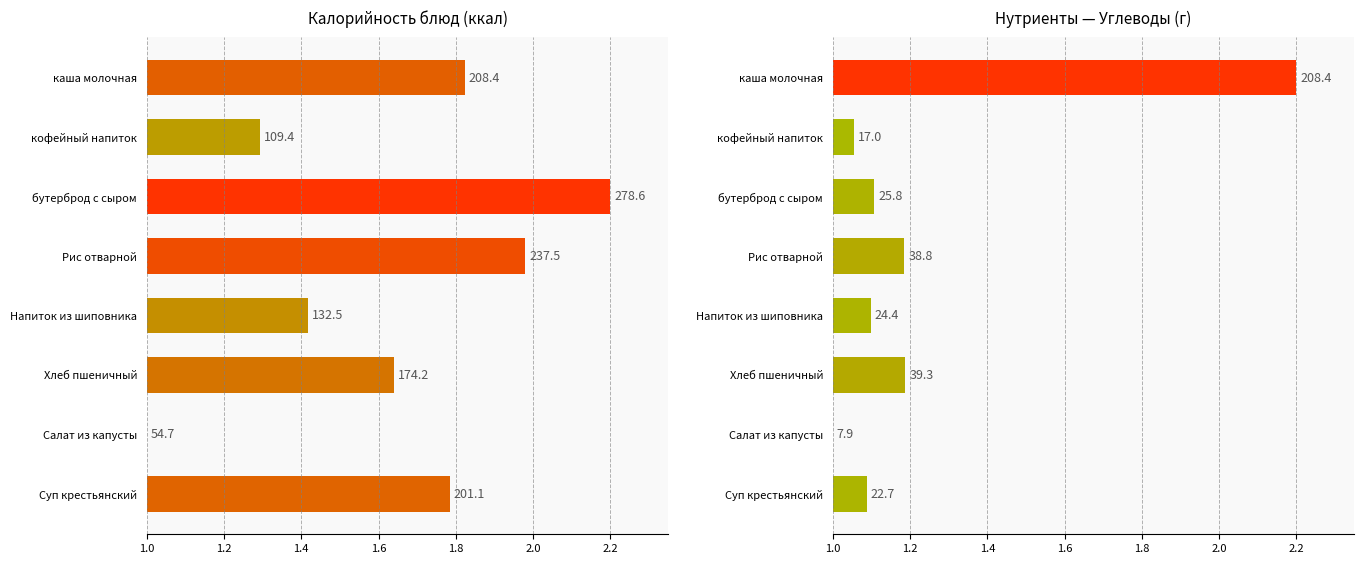

Does the chart contain any negative values?

No